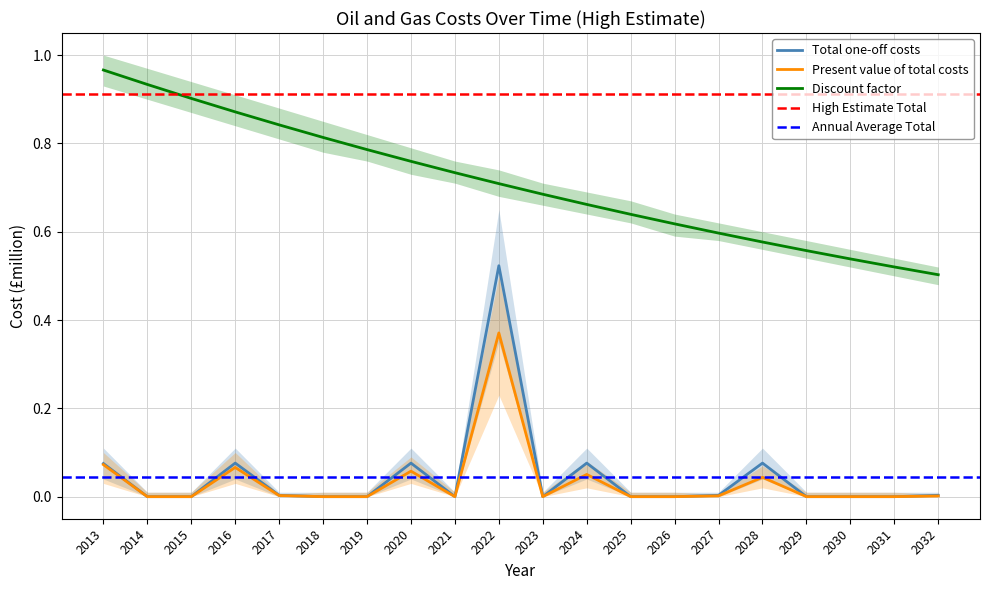

Reading left to right, what are all the values shown in this chart?

Total one-off costs: 0.1	0.0	0.0	0.1	0.0	0.0	0.0	0.1	0.0	0.5	0.0	0.1	0.0	0.0	0.0	0.1	0.0	0.0	0.0	0.0
Present value of total costs: 0.1	0.0	0.0	0.1	0.0	0.0	0.0	0.1	0.0	0.4	0.0	0.1	0.0	0.0	0.0	0.0	0.0	0.0	0.0	0.0
Discount factor: 1.0	0.9	0.9	0.9	0.8	0.8	0.8	0.8	0.7	0.7	0.7	0.7	0.6	0.6	0.6	0.6	0.6	0.5	0.5	0.5